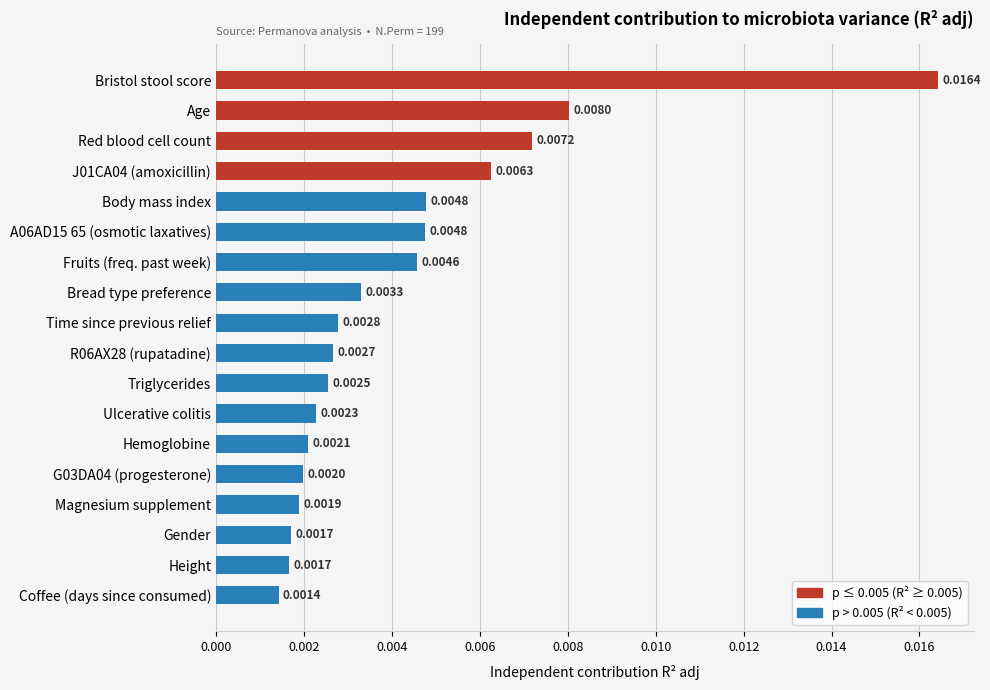

What is the label of the 7th bar from the top?

Fruits (freq. past week)